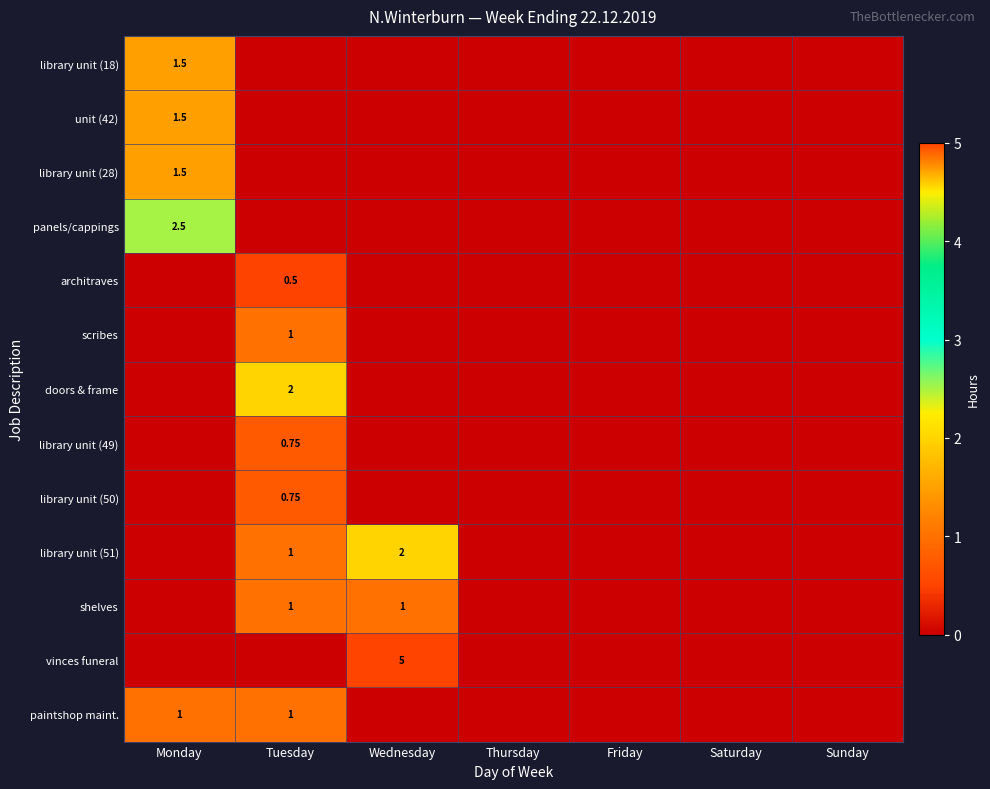

At which label does scribes reach its minimum?

Monday